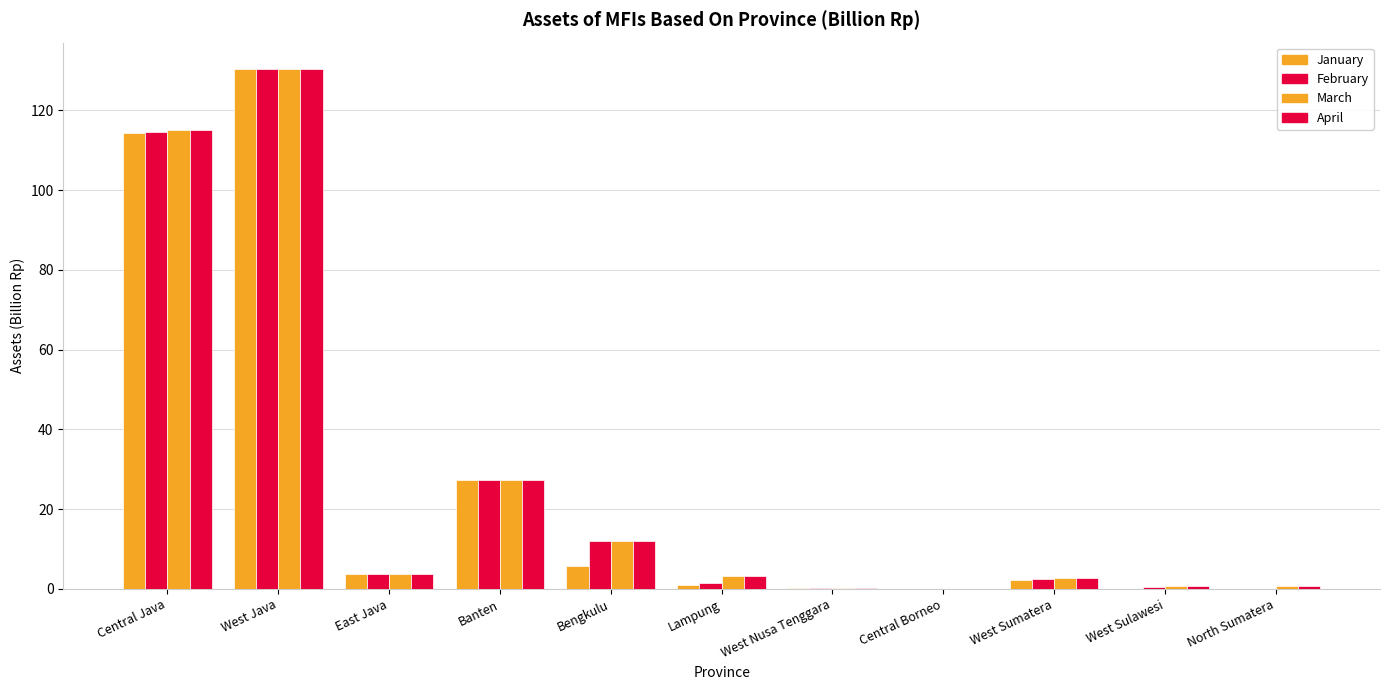

What is the total value across all series at Banten?

109.7